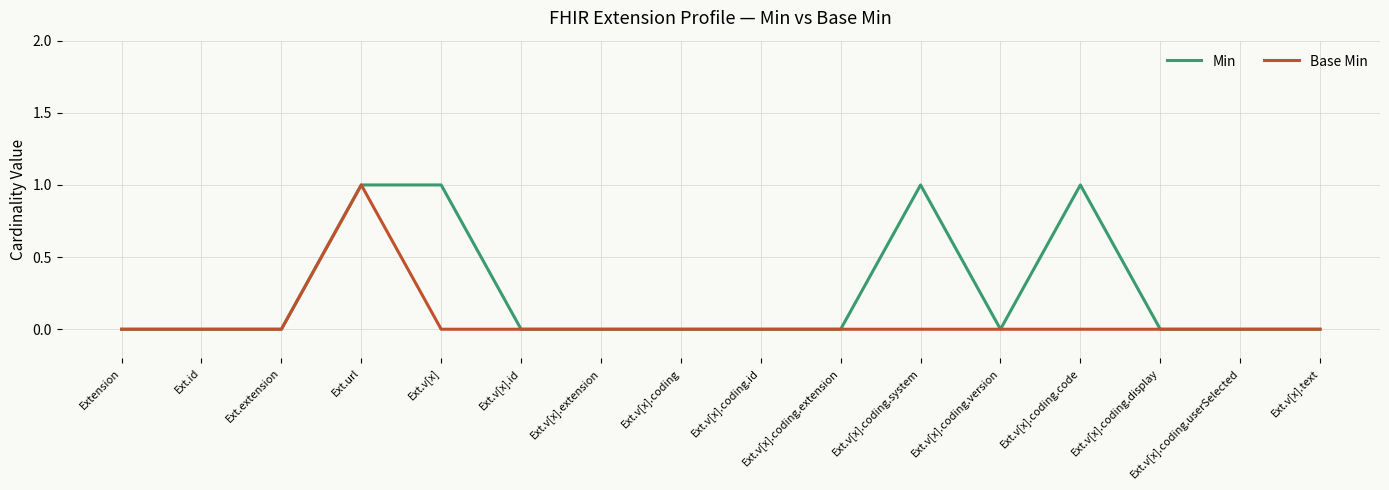

What is the maximum value for Base Min?

1